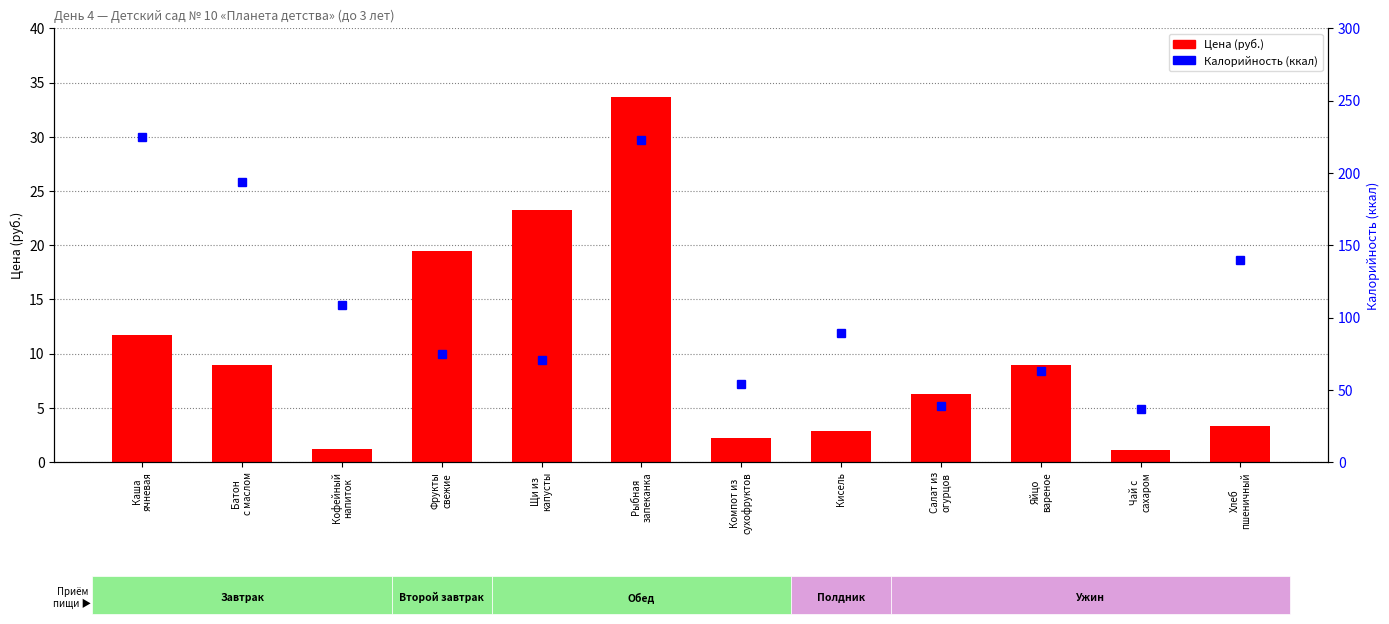

List the series in order of their overall mean, lowest first.

Цена (руб.), Калорийность (ккал)